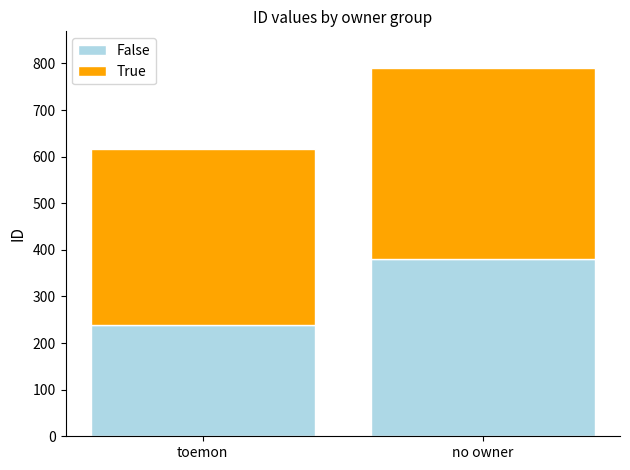

Rank the categories by False value from lowest to highest.

toemon, no owner